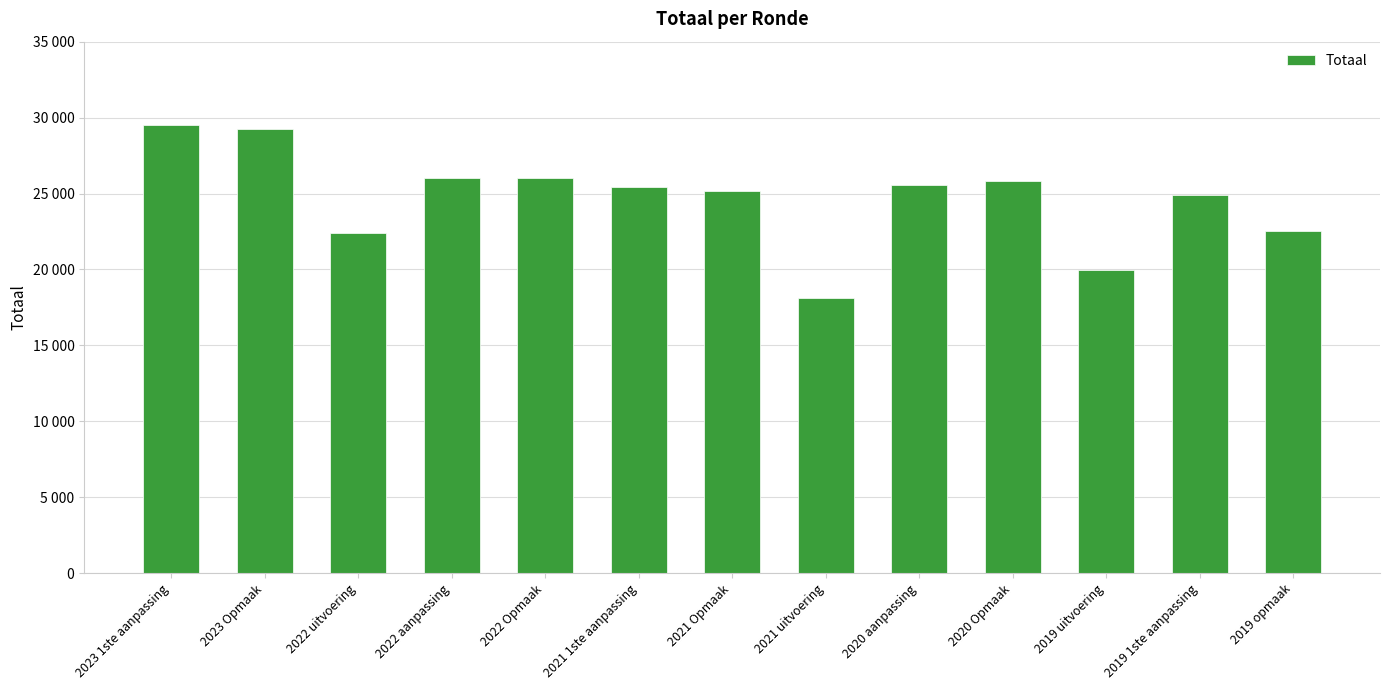

What is the ratio of the value at 2020 Opmaak to the value at 2019 uitvoering?

1.3